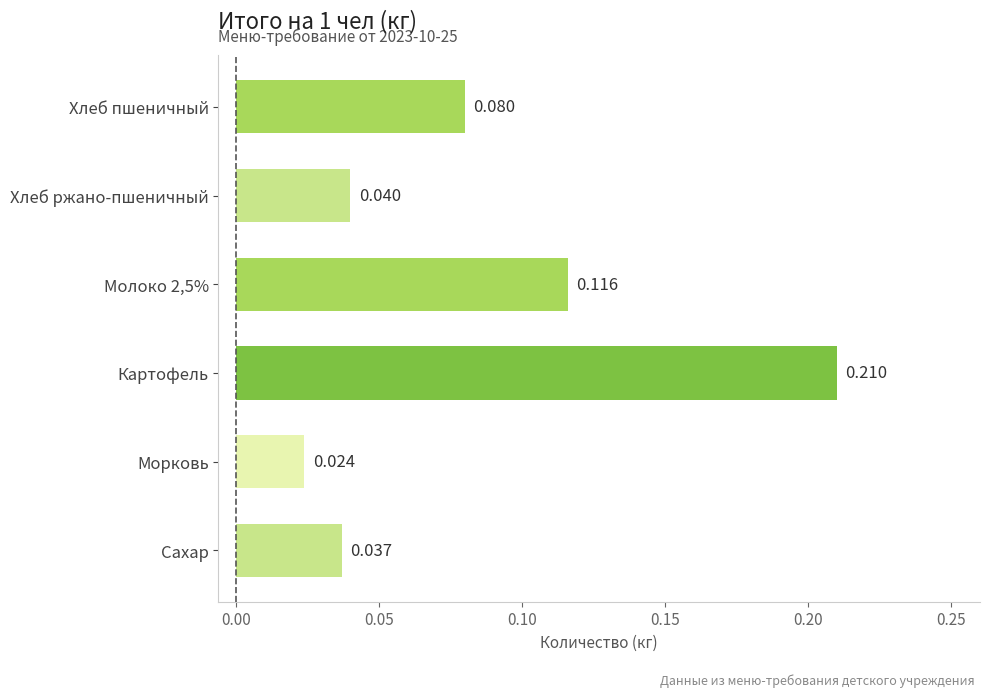

Which has a higher value, Морковь or Картофель?

Картофель